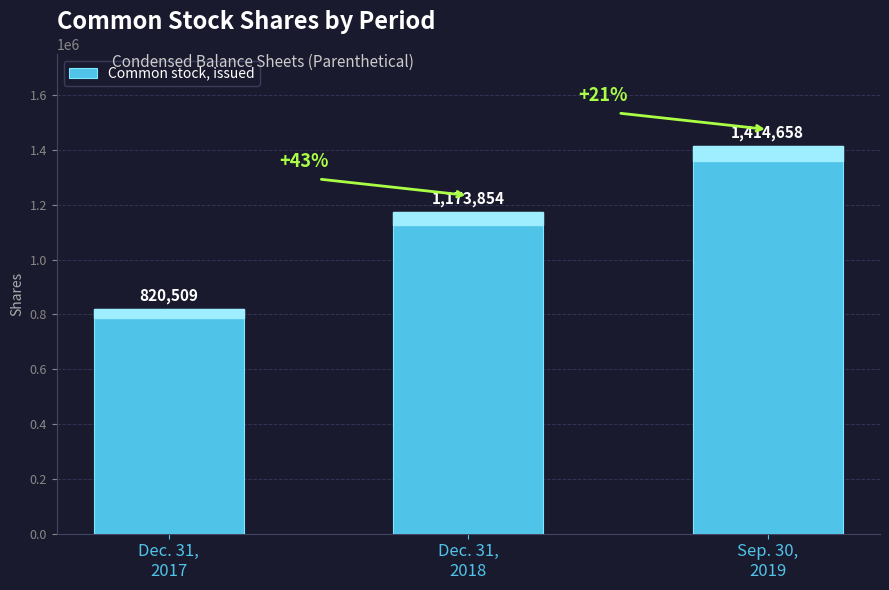

How many values are below 1173854?

1